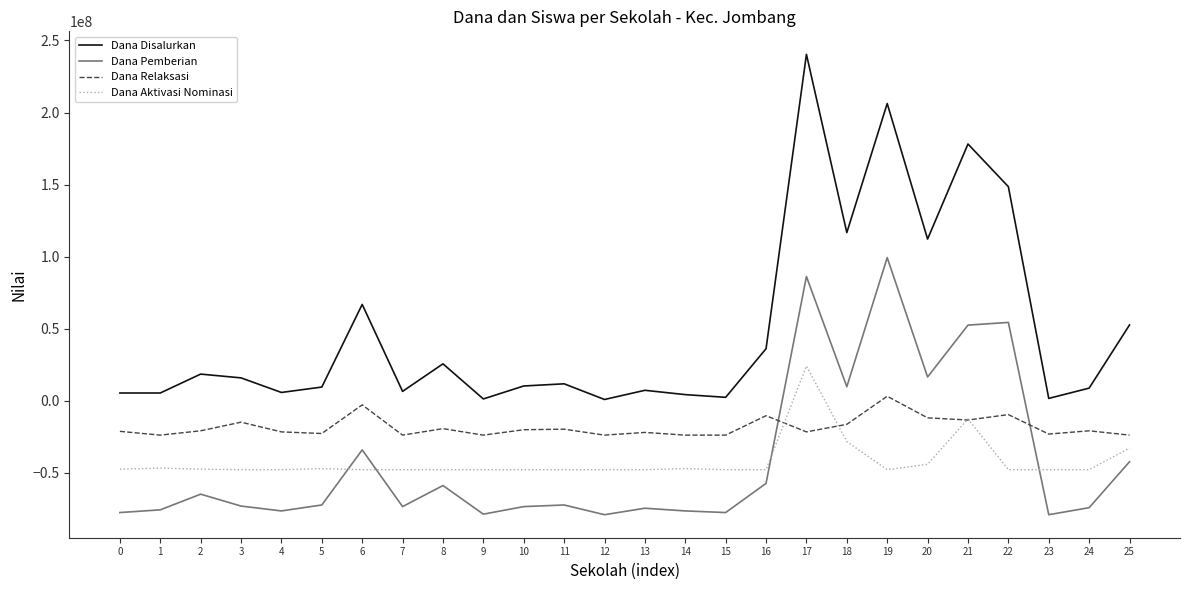

Between 22 and 24, which series saw the biggest shift?

Dana Disalurkan